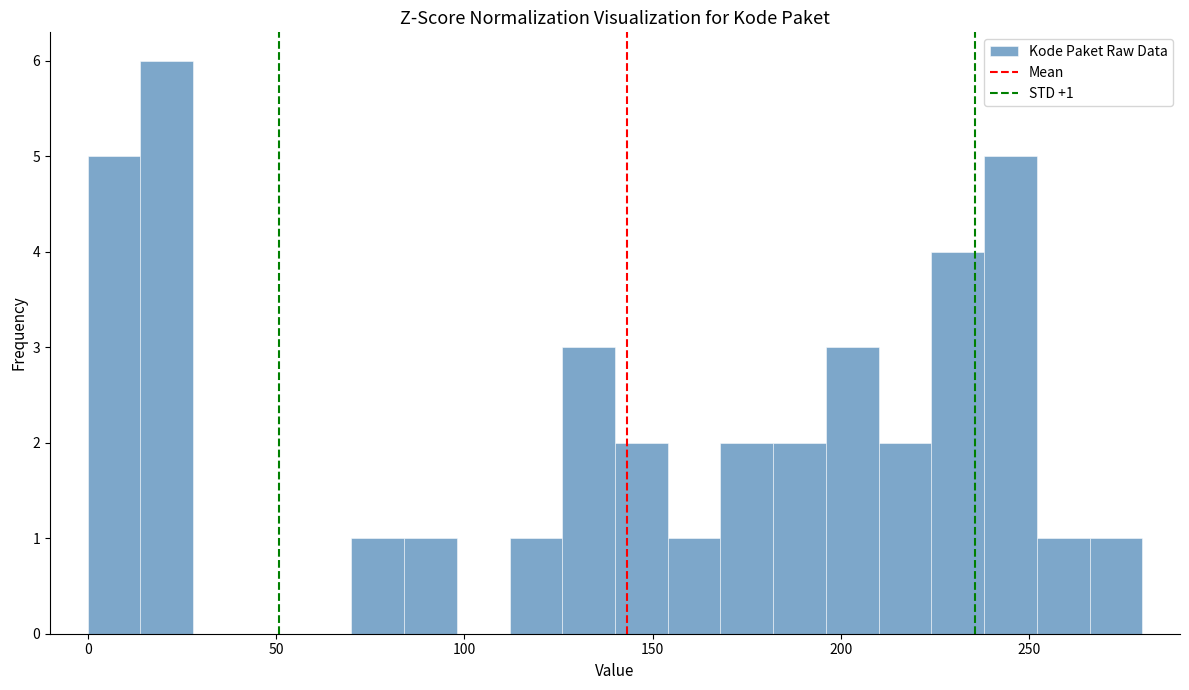

Around what value on the x-axis is the tallest bar? Give the approximate position of its centre, as read against the axis.

20